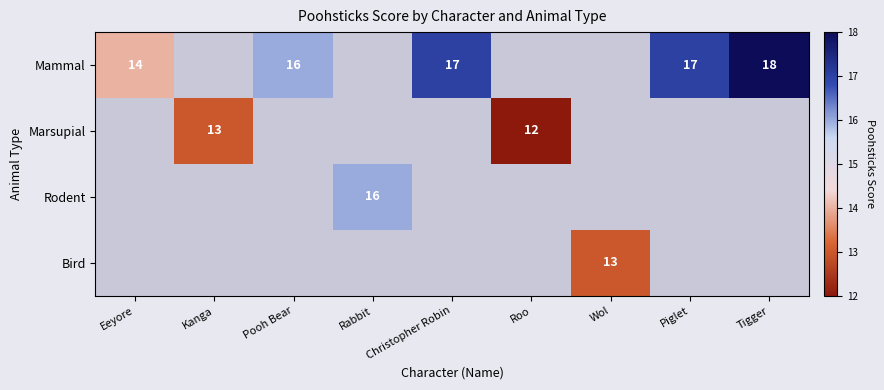

The Mammal series shows 25 at Christopher Robin. True or false?

False